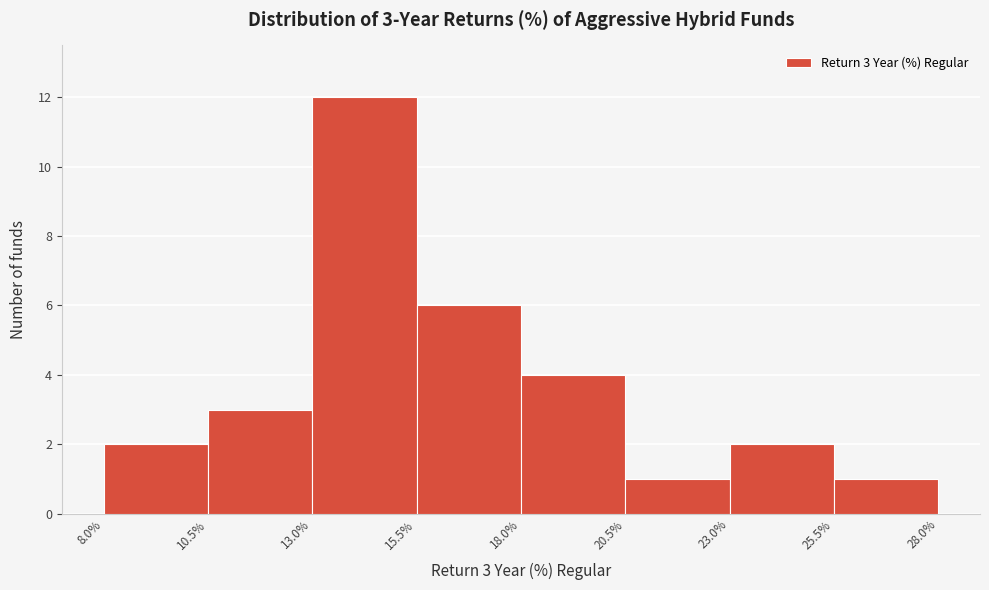

Which range on the x-axis has the tallest bar?

13.0% to 15.5%